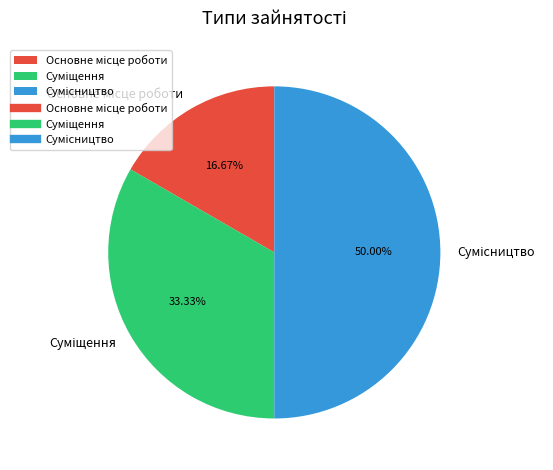

True or false: Суміщення accounts for 23% of the total.

False